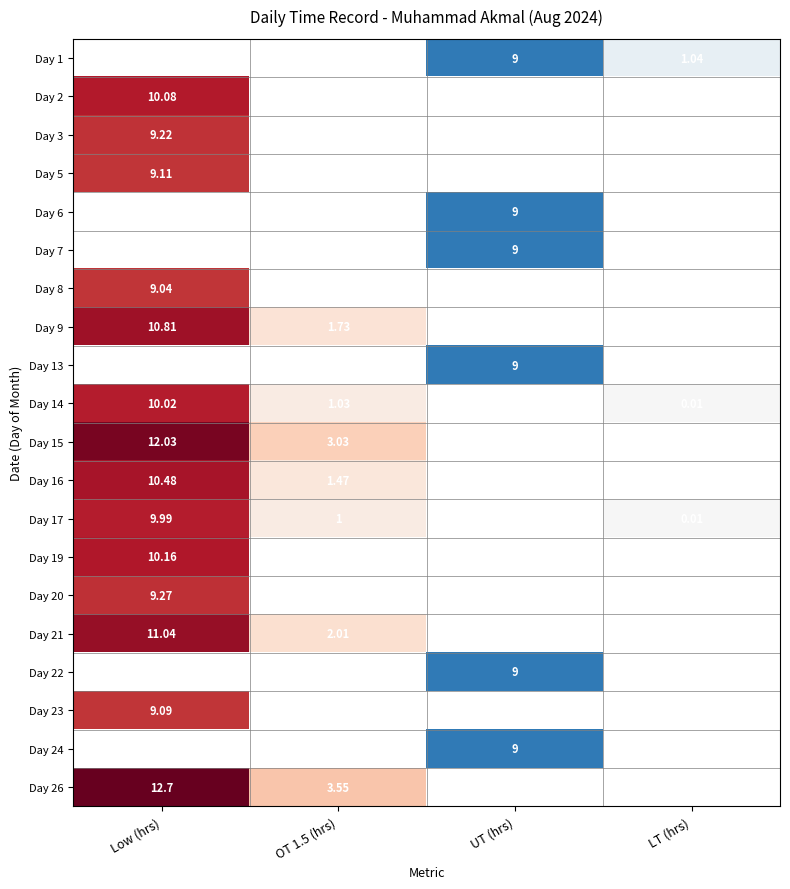

How many distinct data groups are displayed?

20